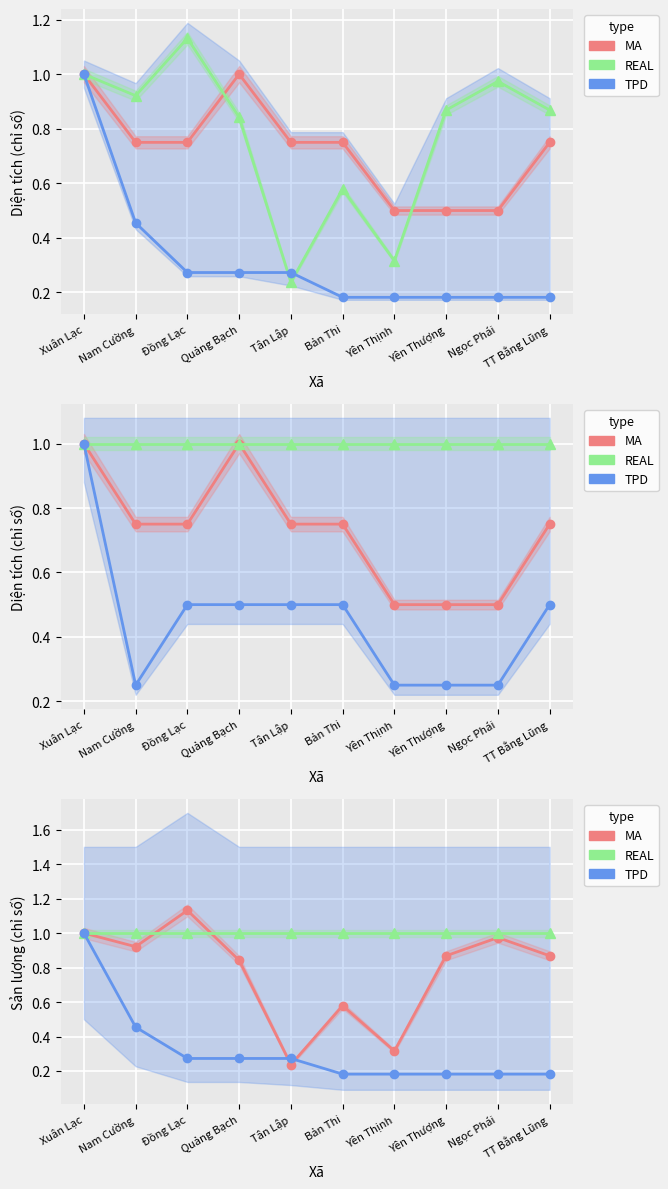

What is the label of the 3rd point from the right?

Yên Thượng